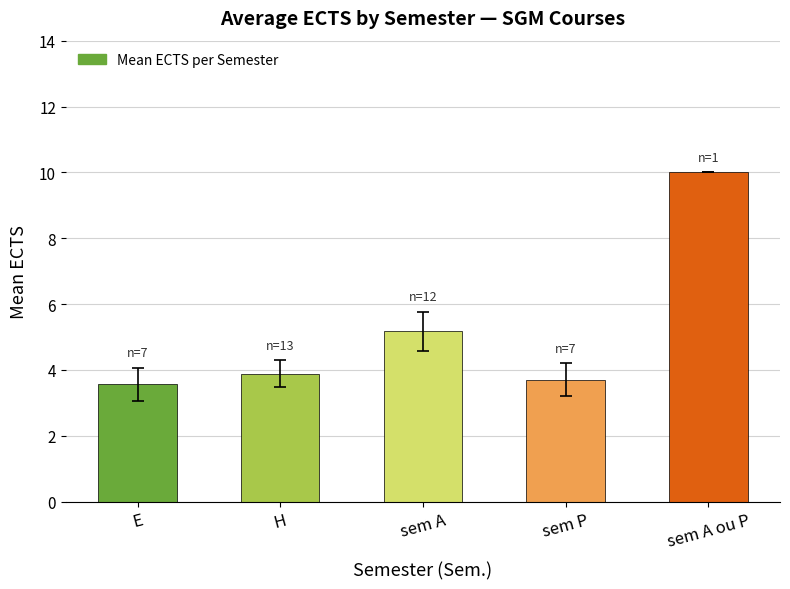

What is the difference between the maximum and minimum values?

6.4